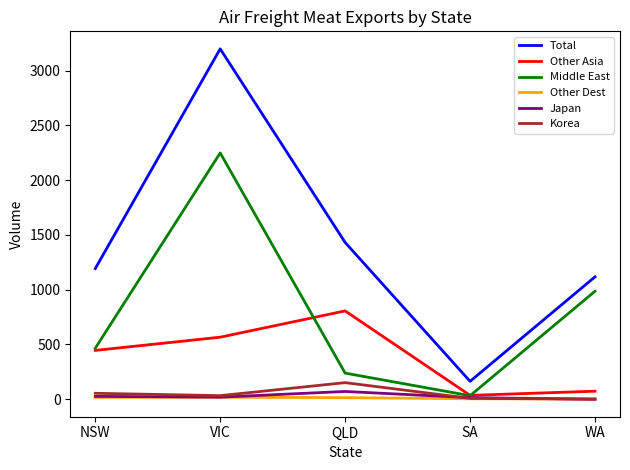

True or false: Total and Japan intersect in this chart.

False